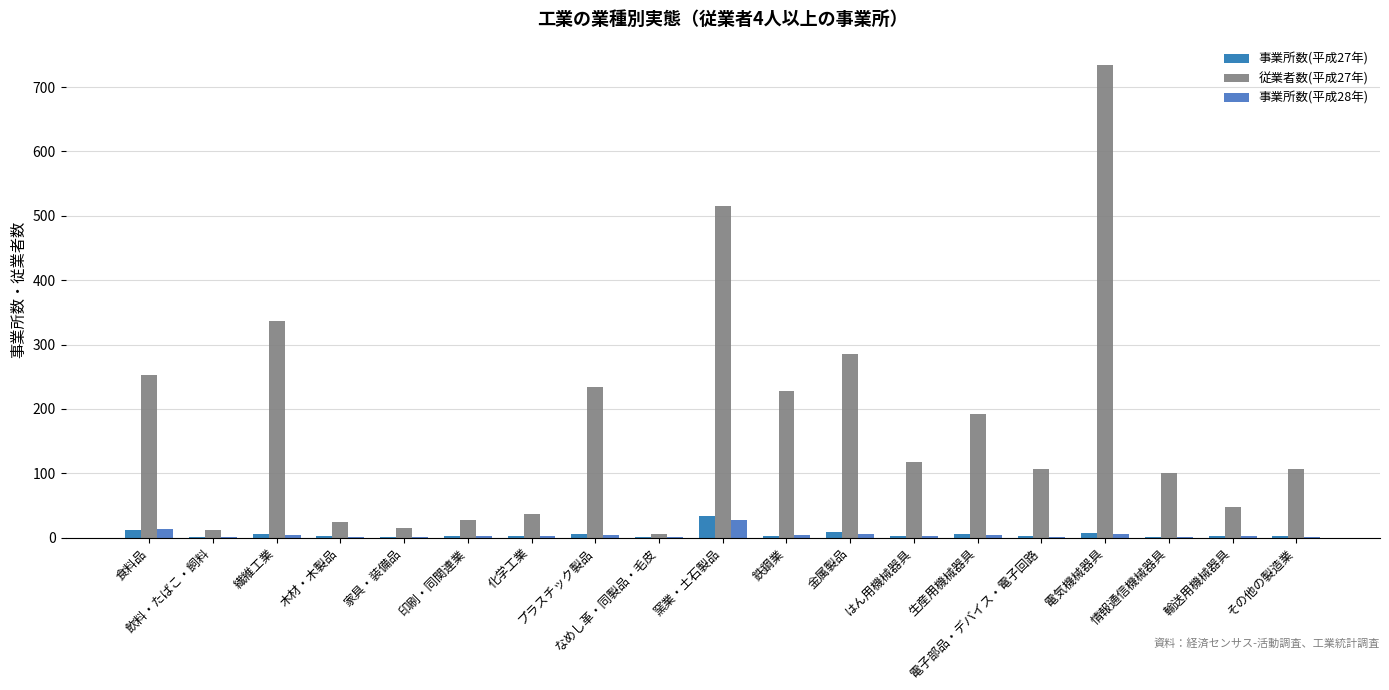

Does the chart contain stacked bars?

No